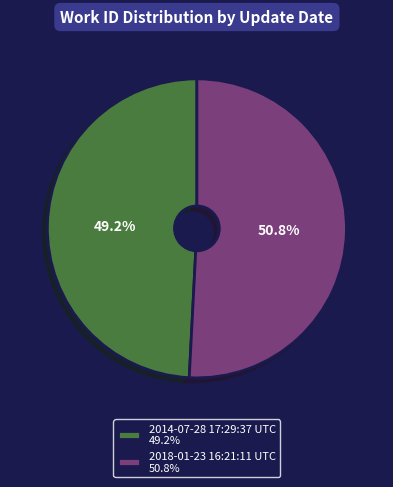

What percentage do 2014-07-28 17:29:37 UTC and 2018-01-23 16:21:11 UTC together represent?

100.0%